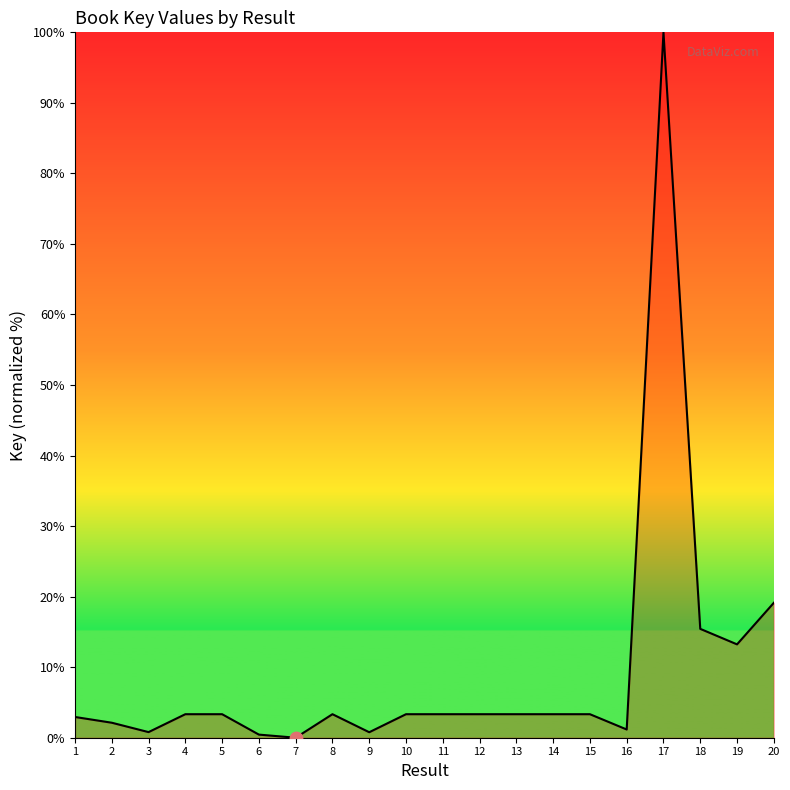

Approximately how many times larger is the value at 17 compared to 1?

34.0